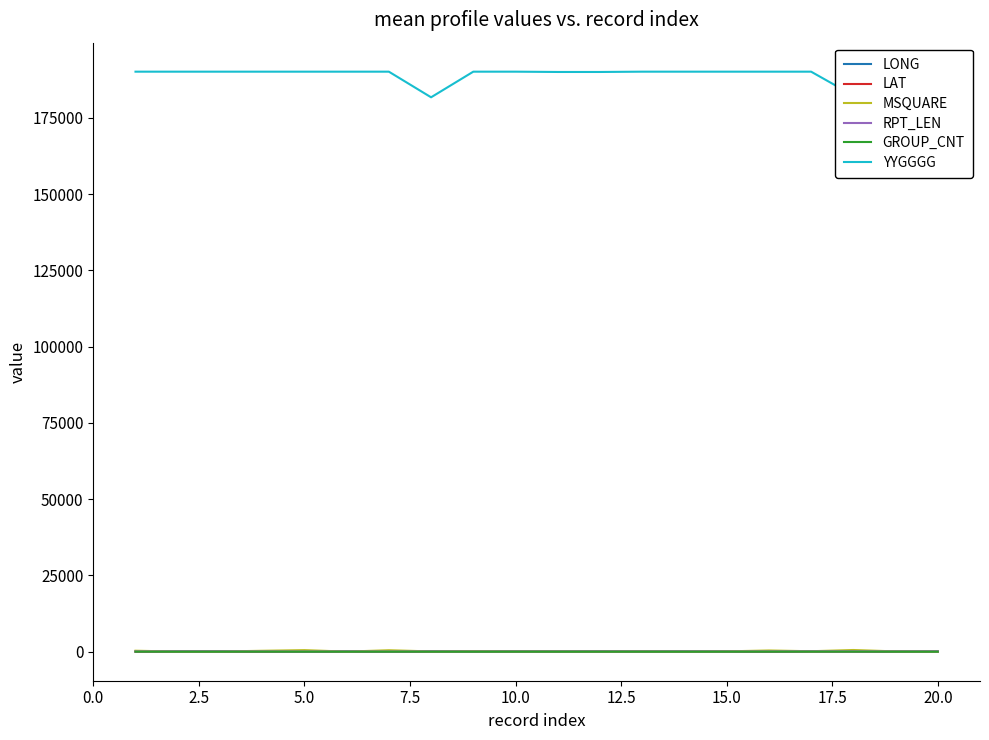

Count the number of categories in the chart.

20